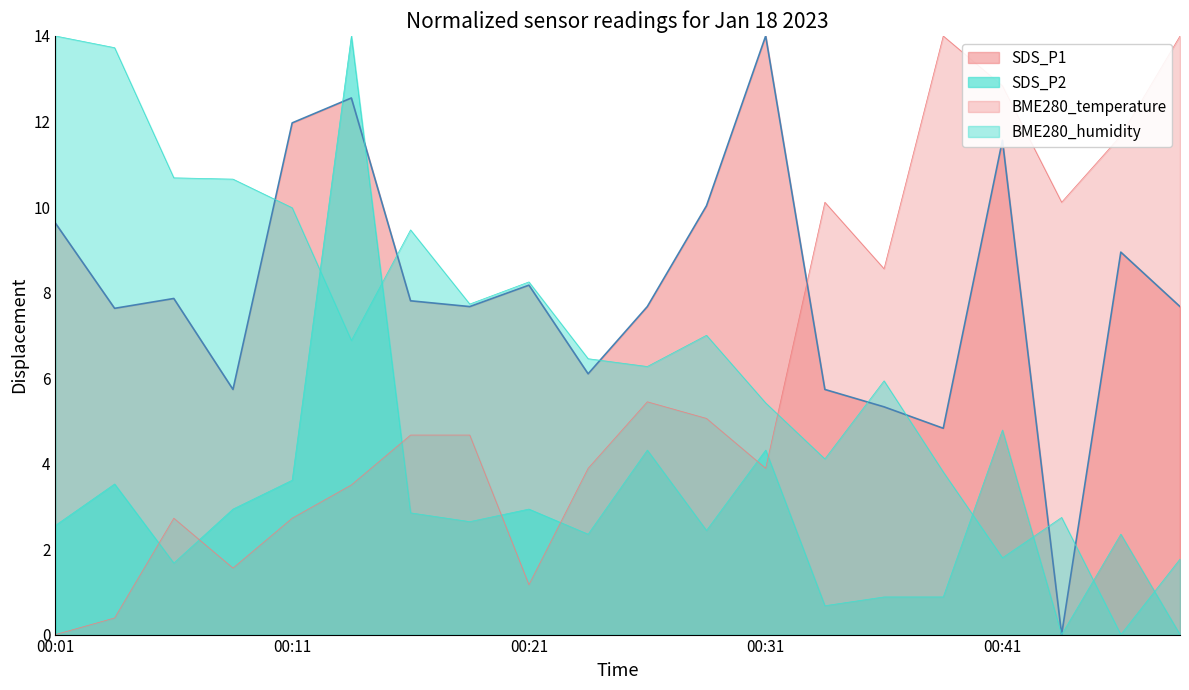

Reading left to right, transcribe all the data shown in this chart.

SDS_P1: 9.6	7.6	7.9	5.7	12.0	12.5	7.8	7.7	8.2	6.1	7.7	10.0	14.0	5.7	5.3	4.8	11.6	0.0	8.9	7.7
SDS_P2: 2.6	3.5	1.7	2.9	3.6	14.0	2.8	2.6	2.9	2.3	4.3	2.4	4.3	0.7	0.9	0.9	4.8	0.0	2.3	0.0
BME280_temperature: 0.0	0.4	2.7	1.6	2.7	3.5	4.7	4.7	1.2	3.9	5.4	5.1	3.9	10.1	8.6	14.0	12.8	10.1	11.7	14.0
BME280_humidity: 14.0	13.7	10.7	10.7	10.0	6.9	9.5	7.7	8.2	6.5	6.3	7.0	5.4	4.1	5.9	3.8	1.8	2.7	0.0	1.8